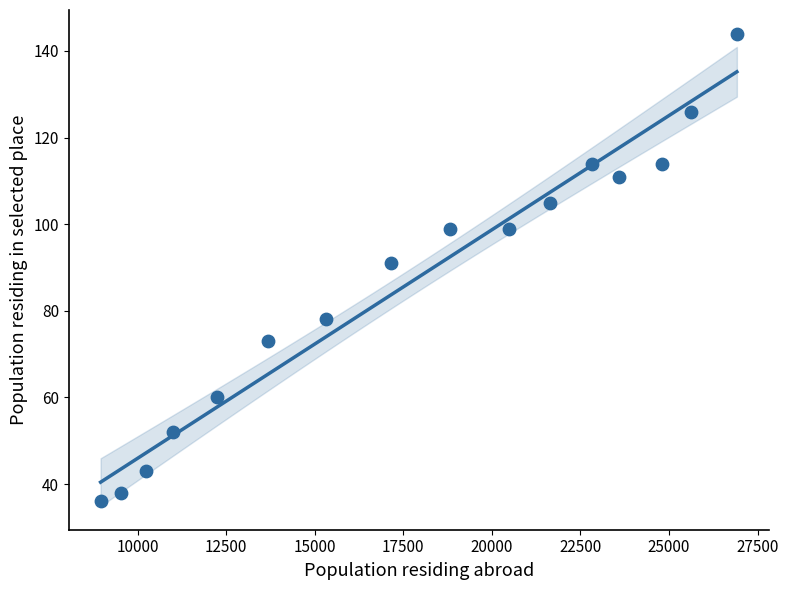

What is the range of Y values (max minus min)?

108